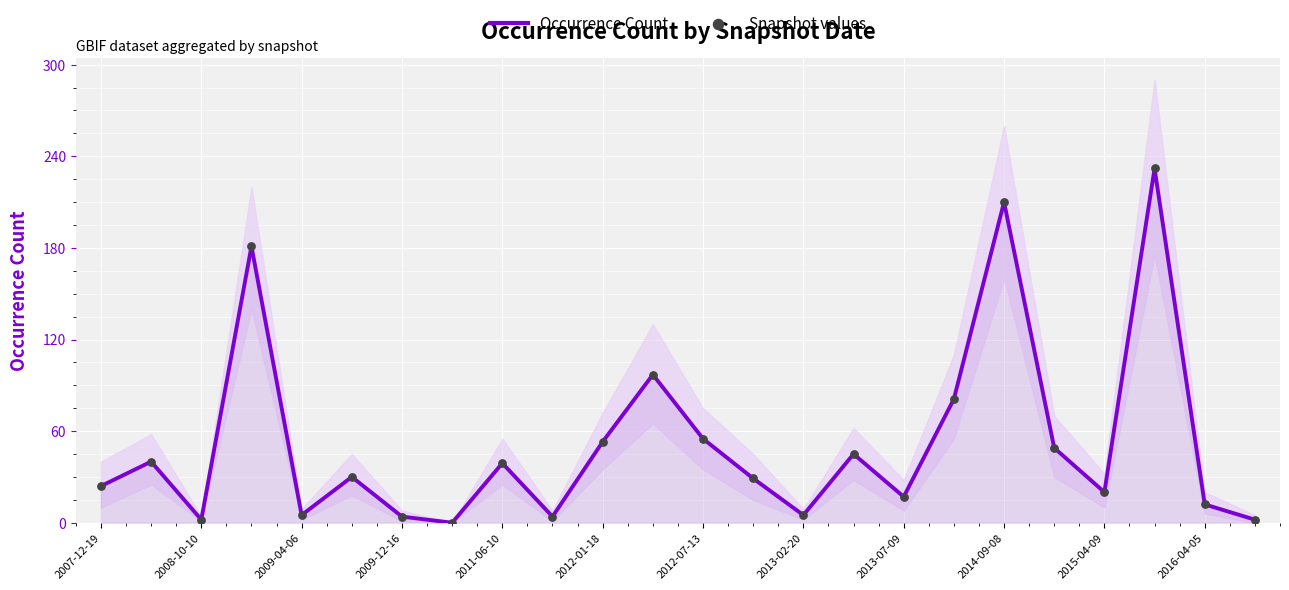

What are all the series names shown in the legend?

Occurrence Count, Snapshot values